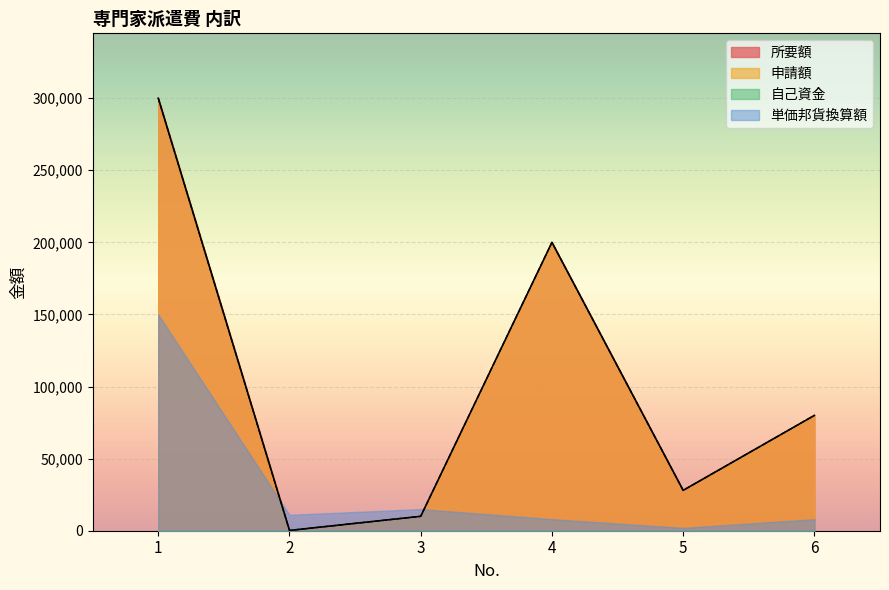

Is it true that 所要額 equals 3378 at 3?

False